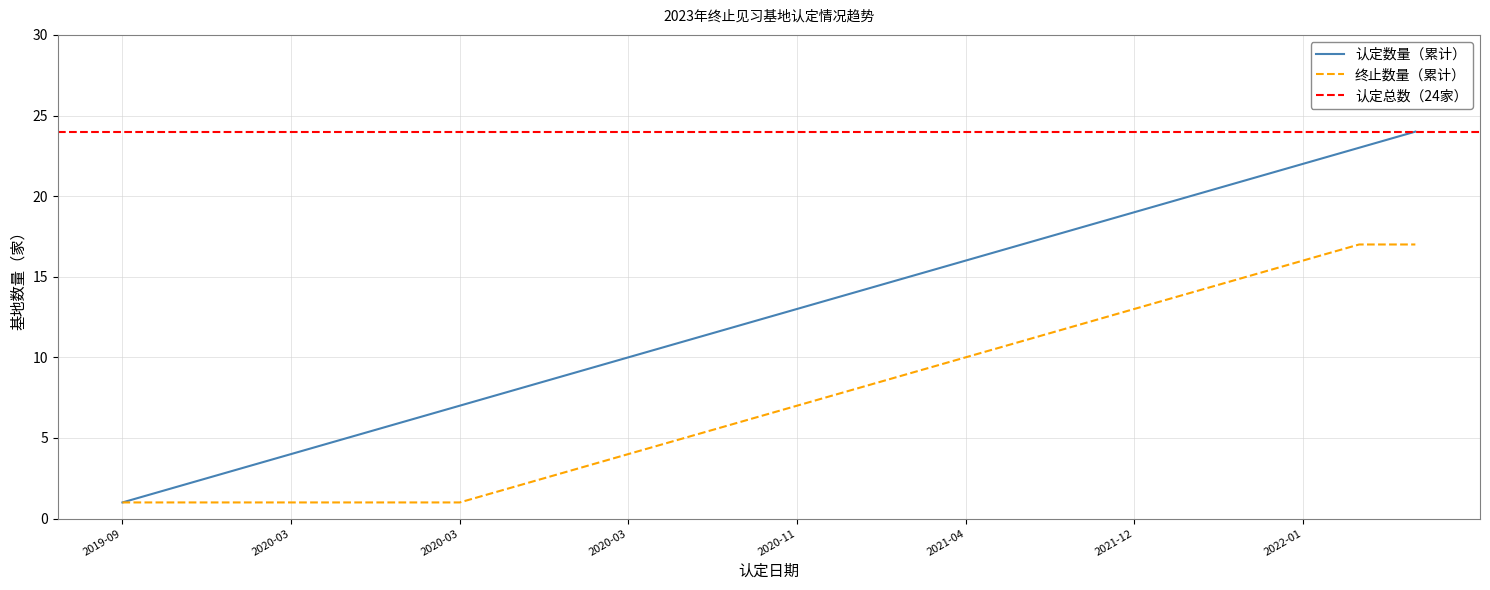

Which series has the largest range (max minus min)?

认定数量（累计）